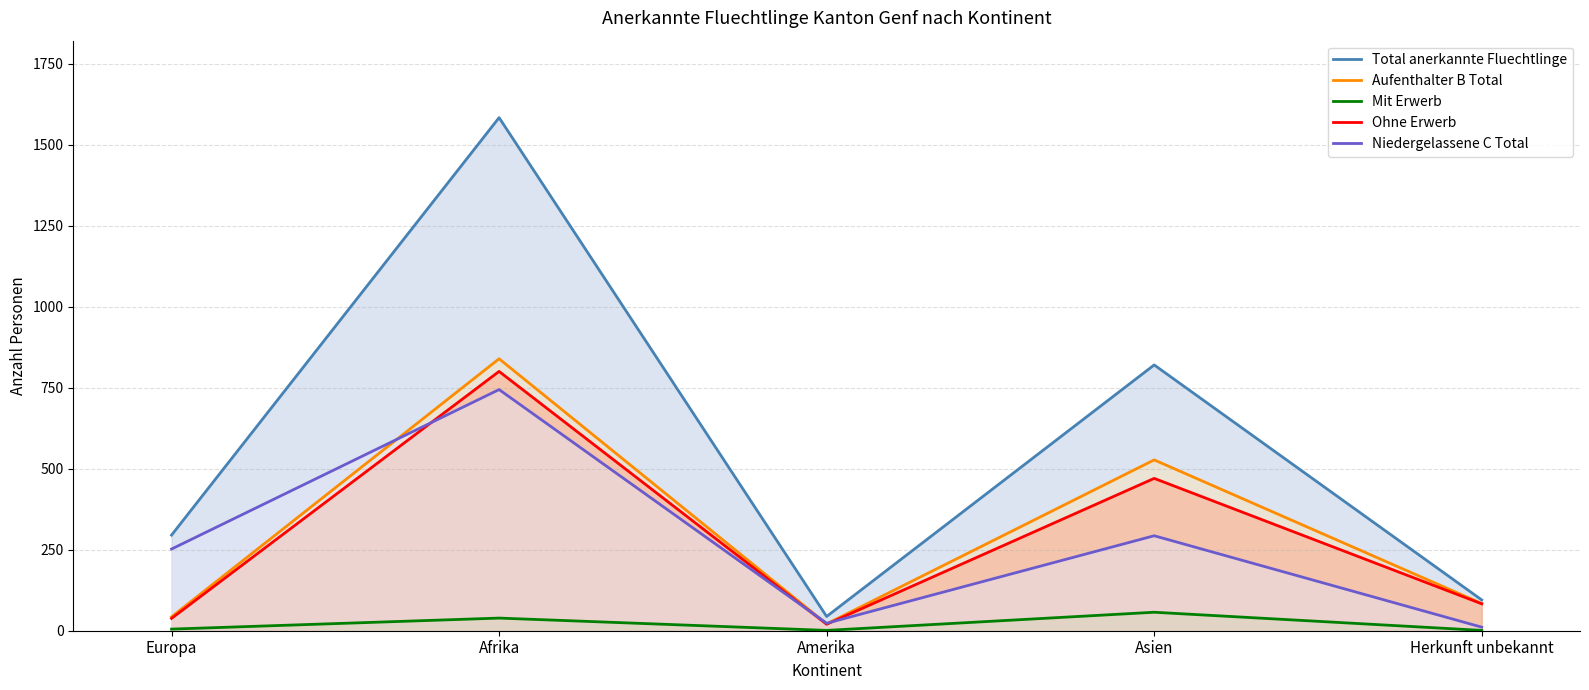

What is the label of the 3rd point from the right?

Amerika